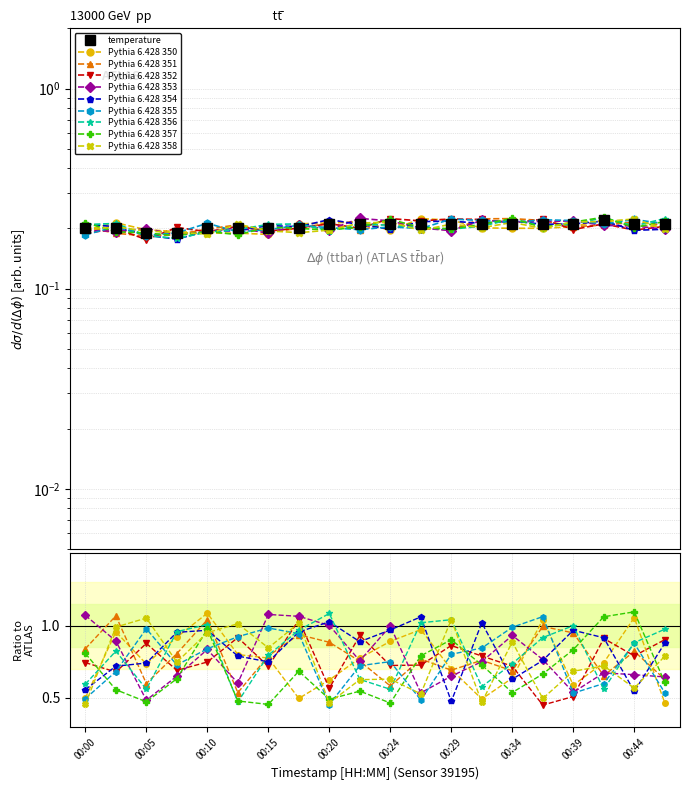

True or false: the data shows 0.2 at 00:15.

True